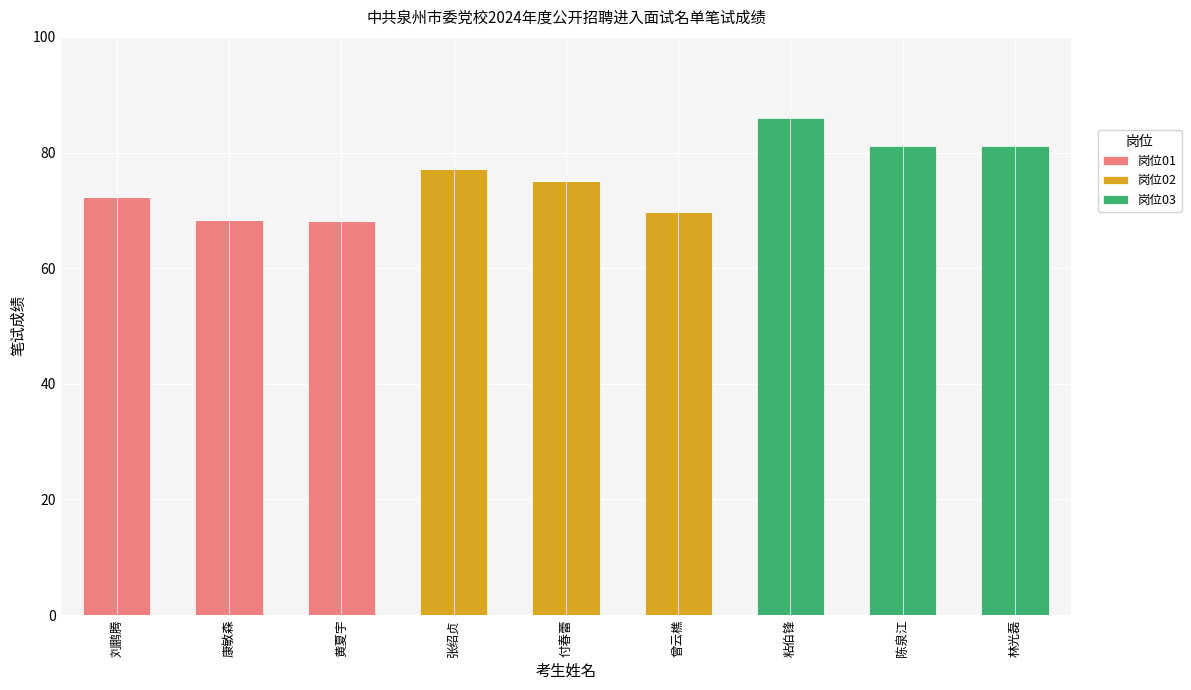

The value of 岗位01 at 付春蕾 is 0.0. True or false?

True